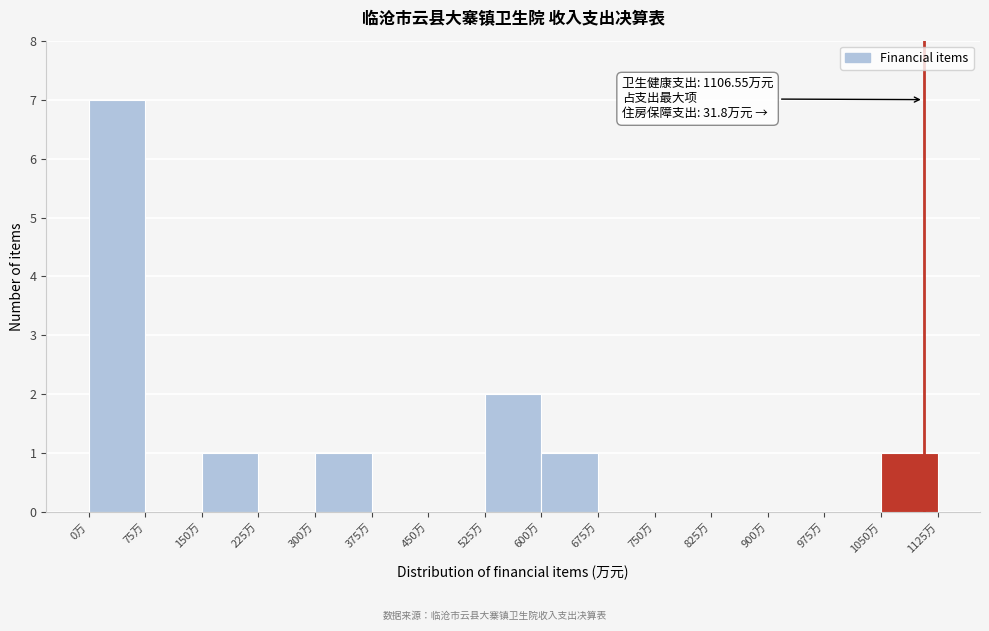

Which range on the x-axis has the tallest bar?

0 to 75